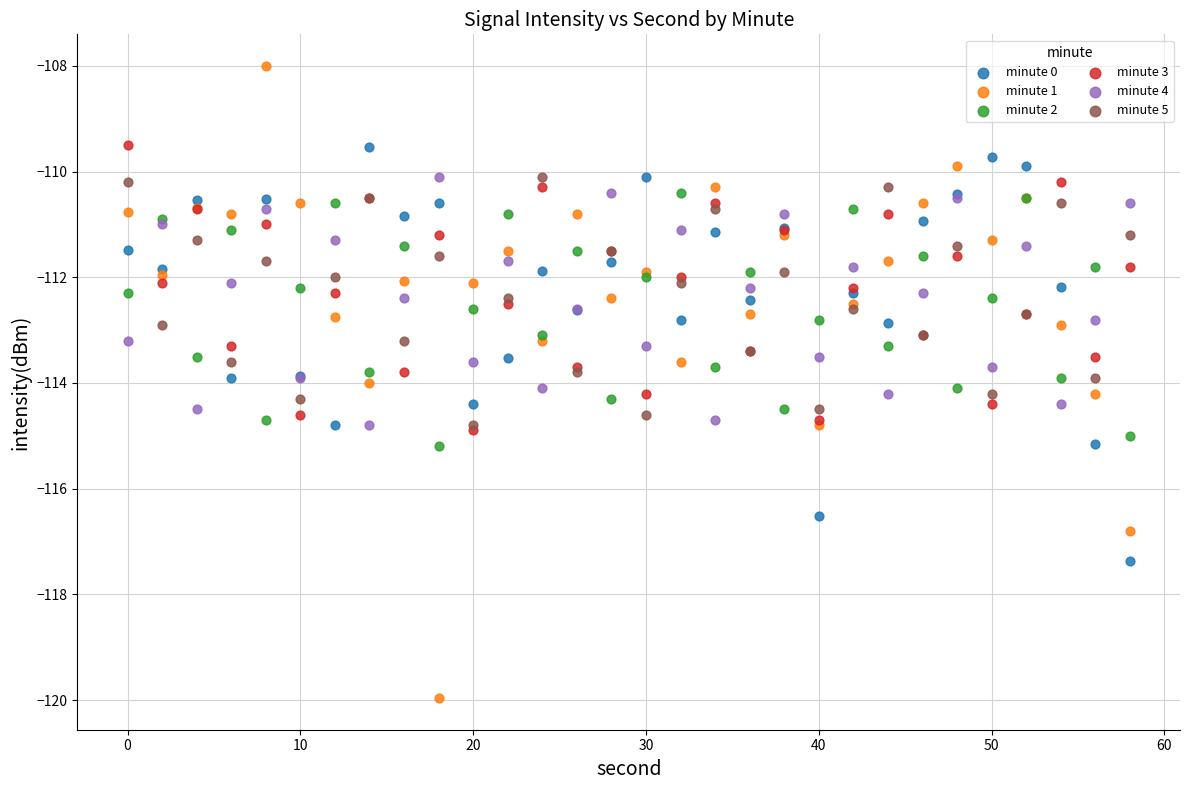

What are all the series names shown in the legend?

minute 0, minute 1, minute 2, minute 3, minute 4, minute 5